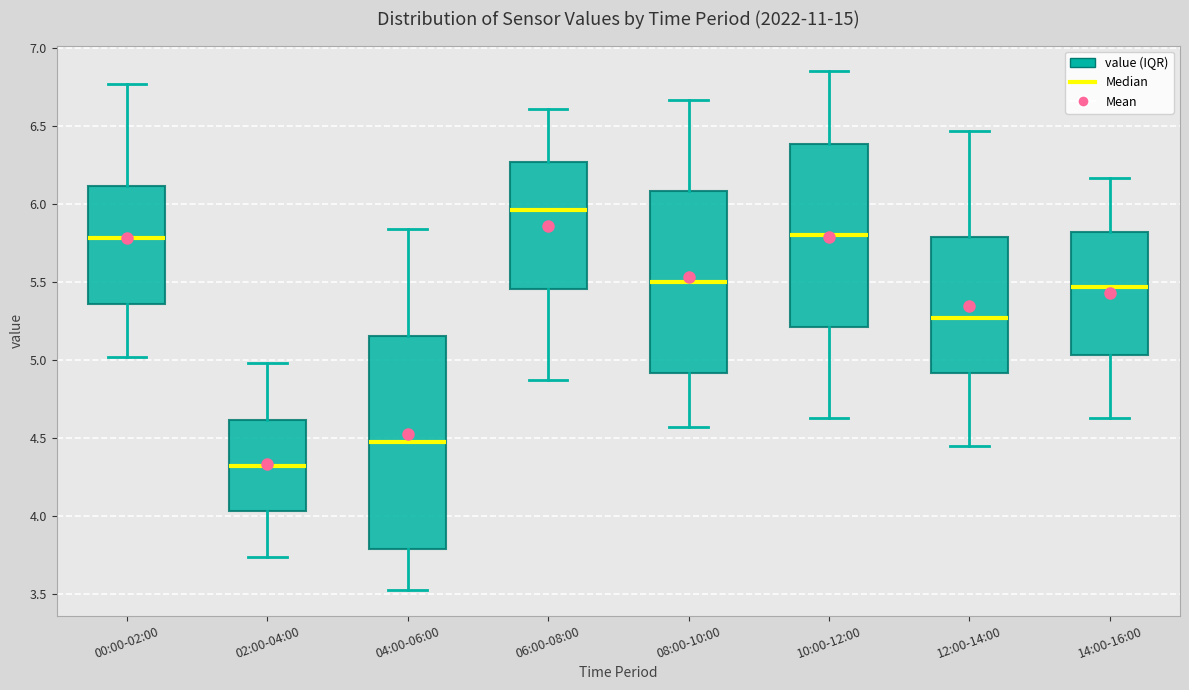

Which box has the highest median line?

06:00-08:00